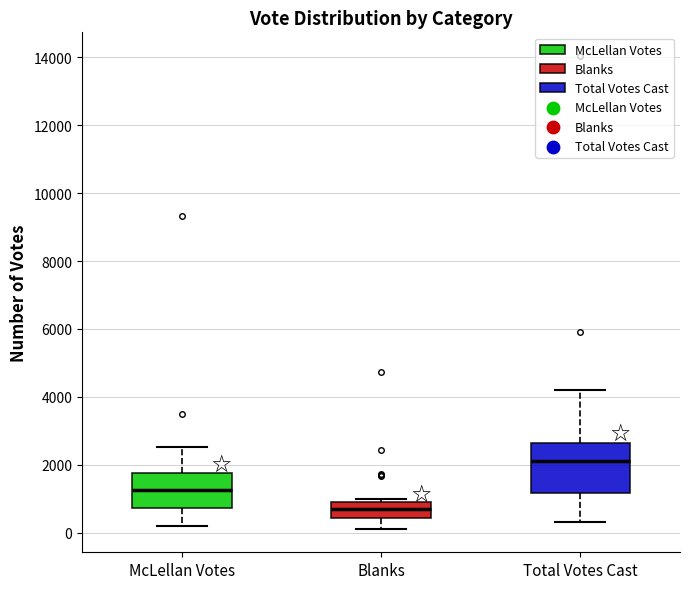

Which box has the highest median line?

Total Votes Cast